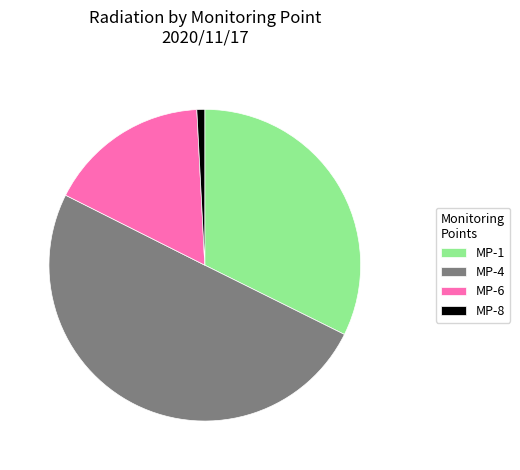

Does MP-6 account for over 50% of the chart?

No